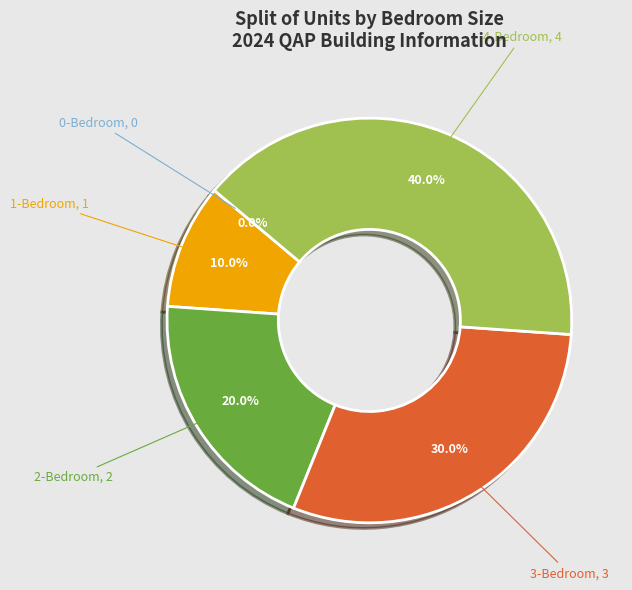

To the nearest percent, what is the difference between the 0-Bedroom and 2-Bedroom slice percentages?

20%